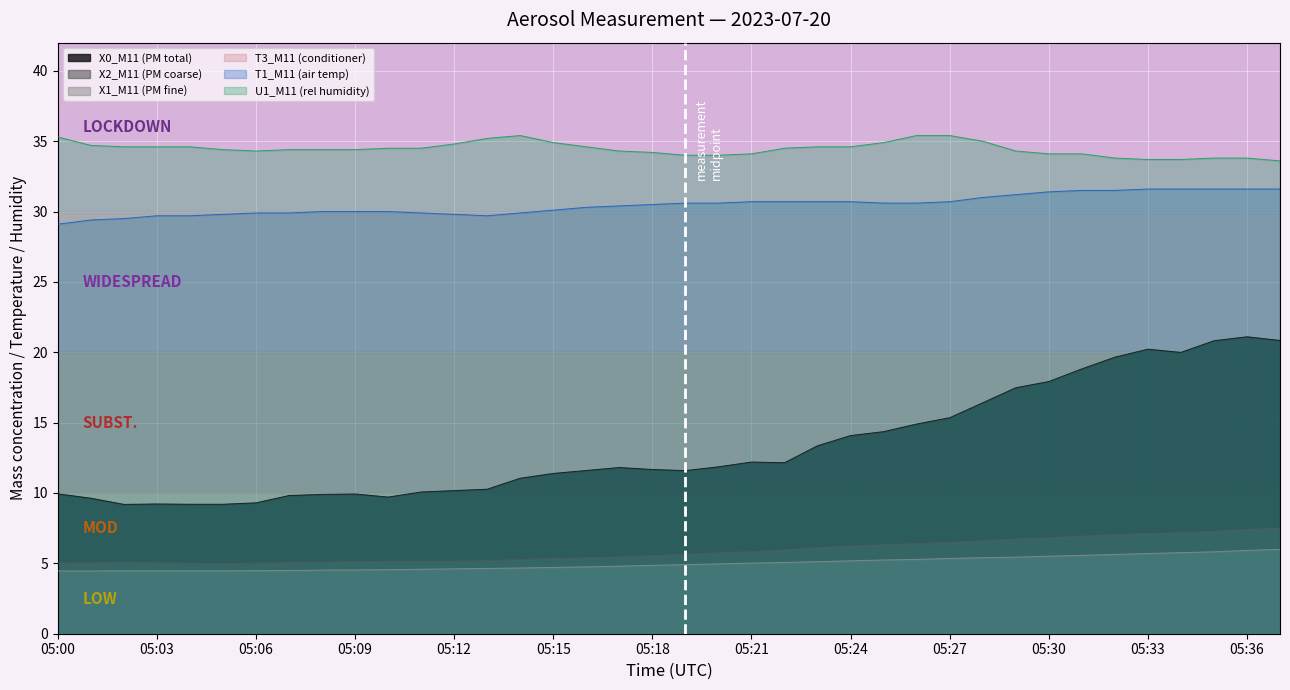

The value of X2_M11 (PM coarse) at 05:26 is 6.4. True or false?

True